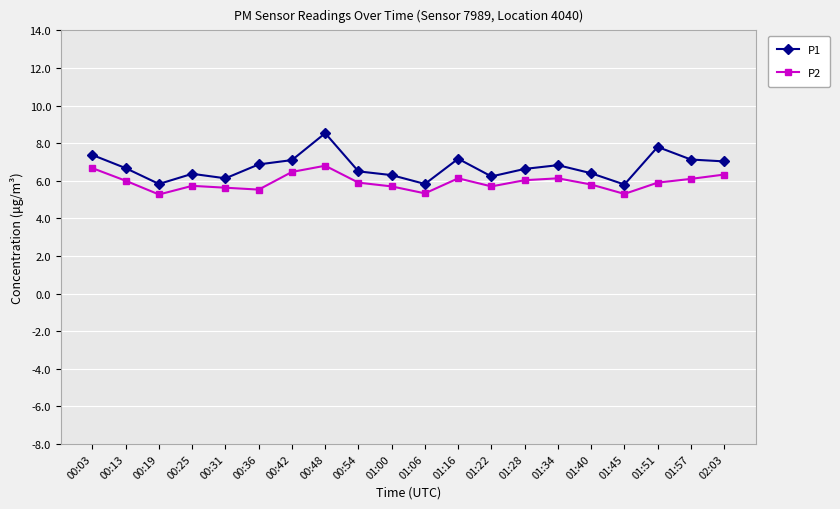

In P2, how many points are lower than both neighbors (excluding endpoints)?

5